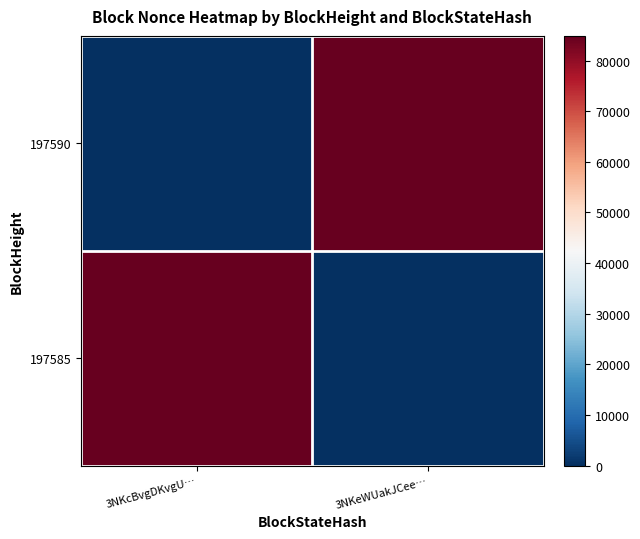

What is the greatest value displayed?

84860